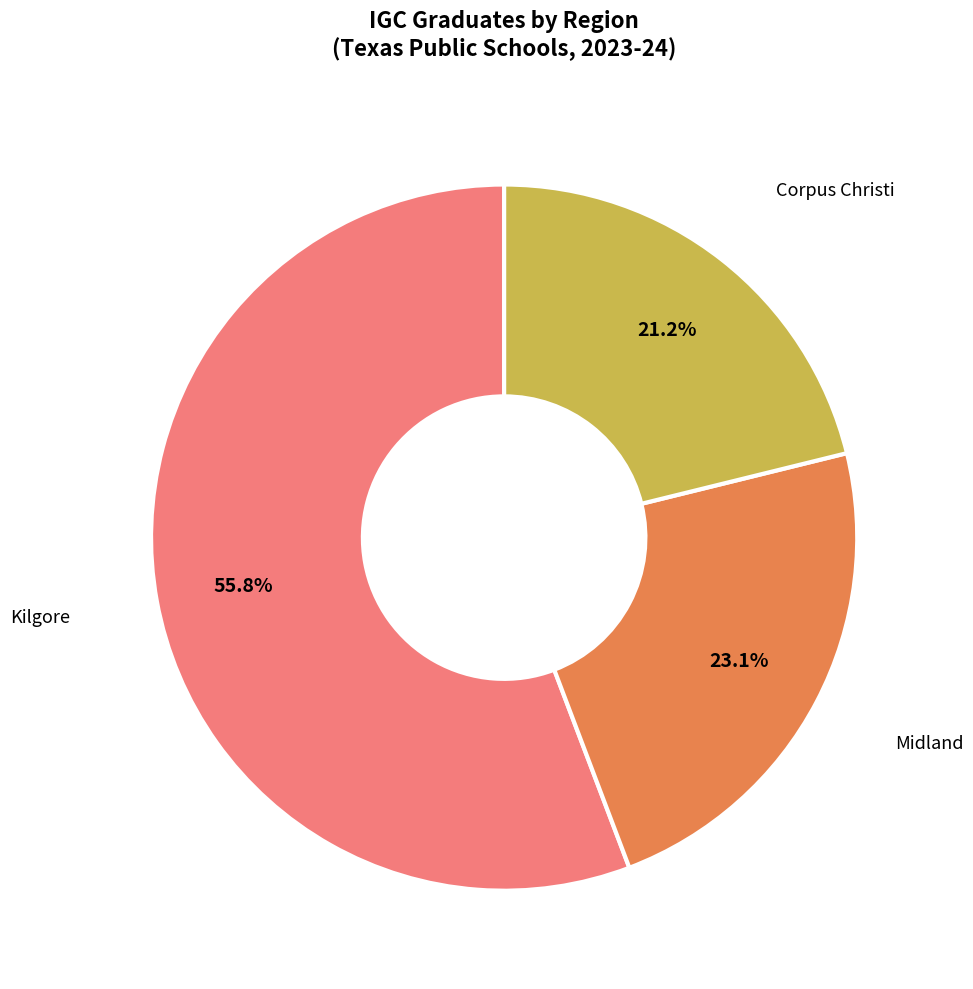

To the nearest percent, what is the difference between the largest and smallest slice percentages?

35%